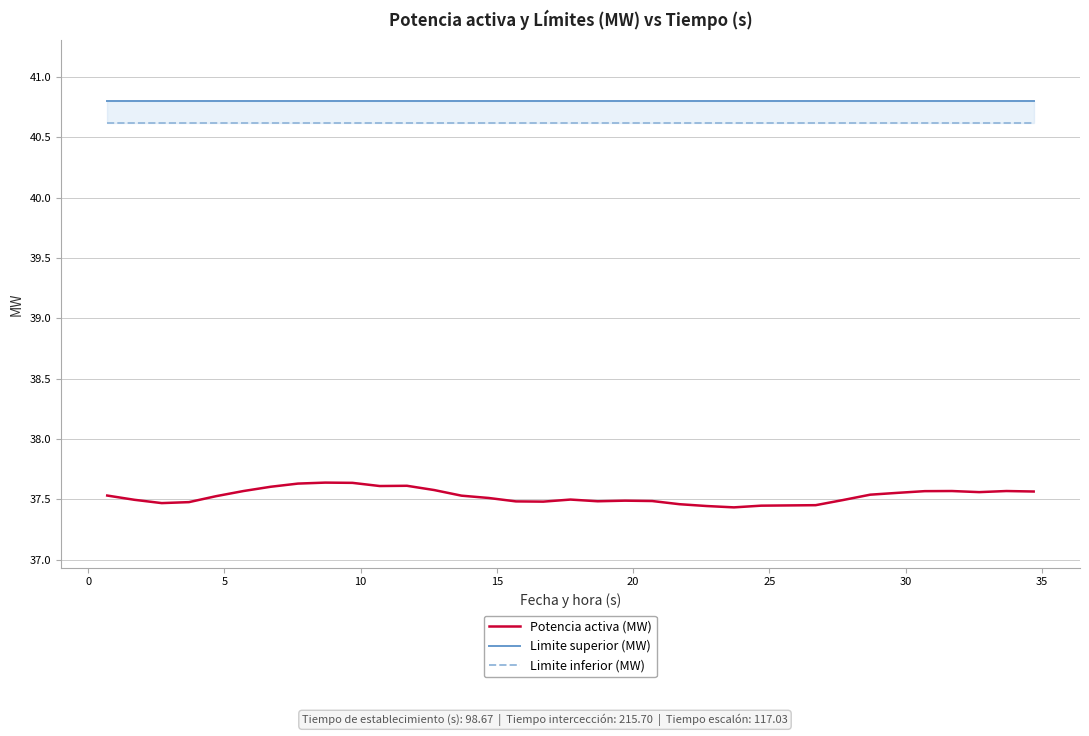

What is the spread (max minus min) of values at 15?

3.3